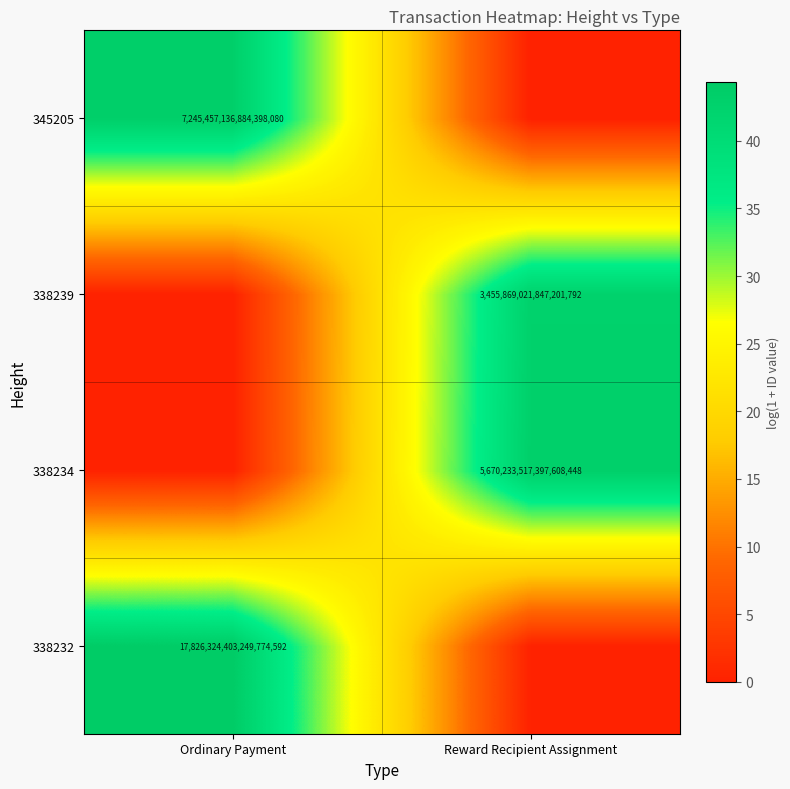

How many series are shown in this chart?

4